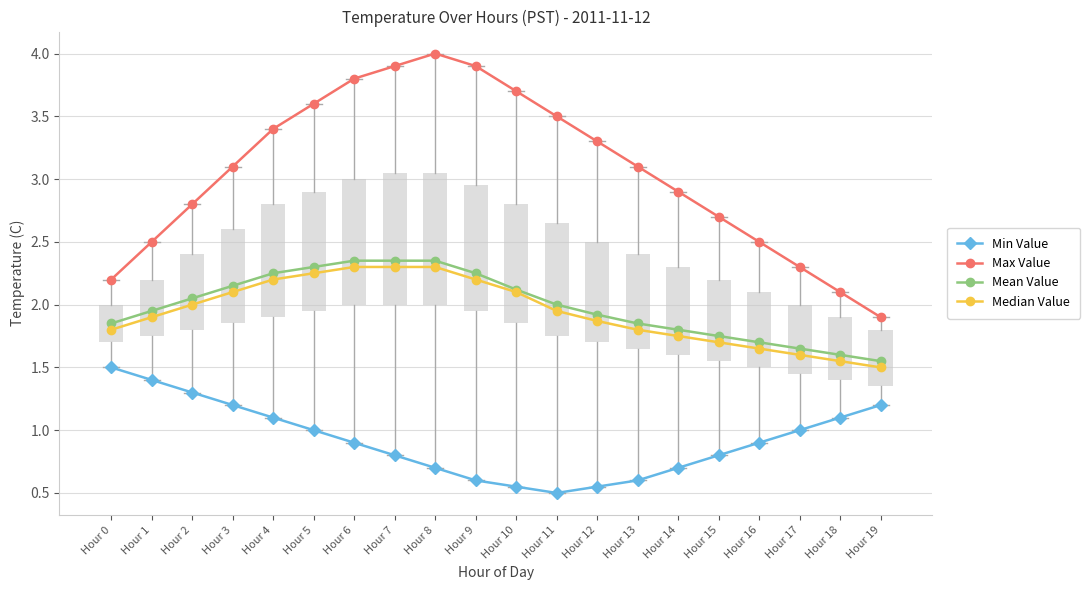

How many lines are shown in the chart?

4